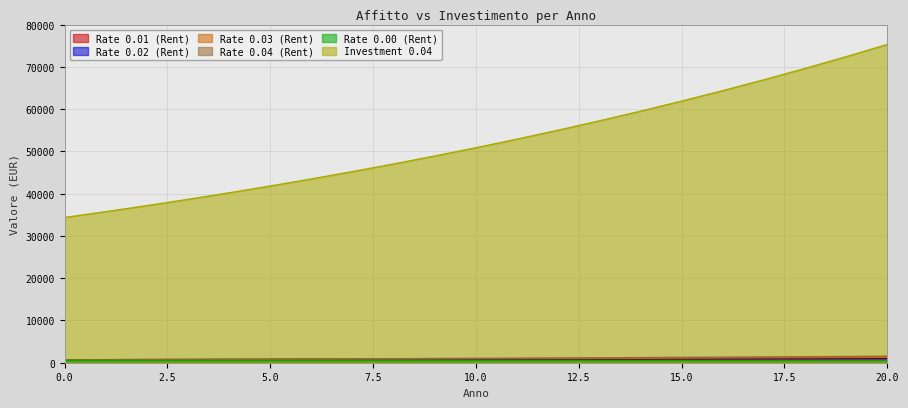

What is the sum of all Rate 0.04 (Rent) values?

22378.4